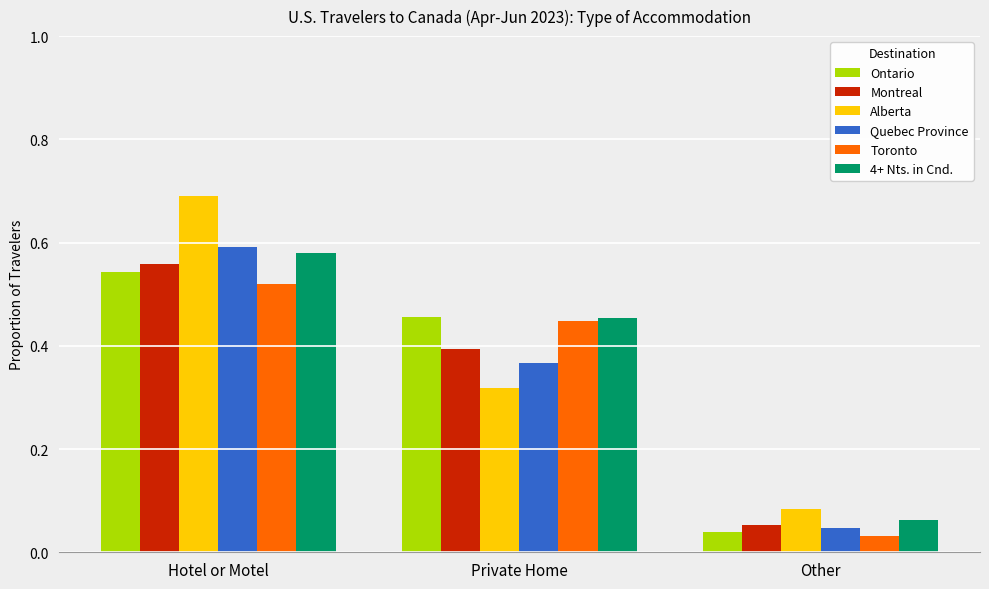

At which category is the sum across all series the highest?

Hotel or Motel